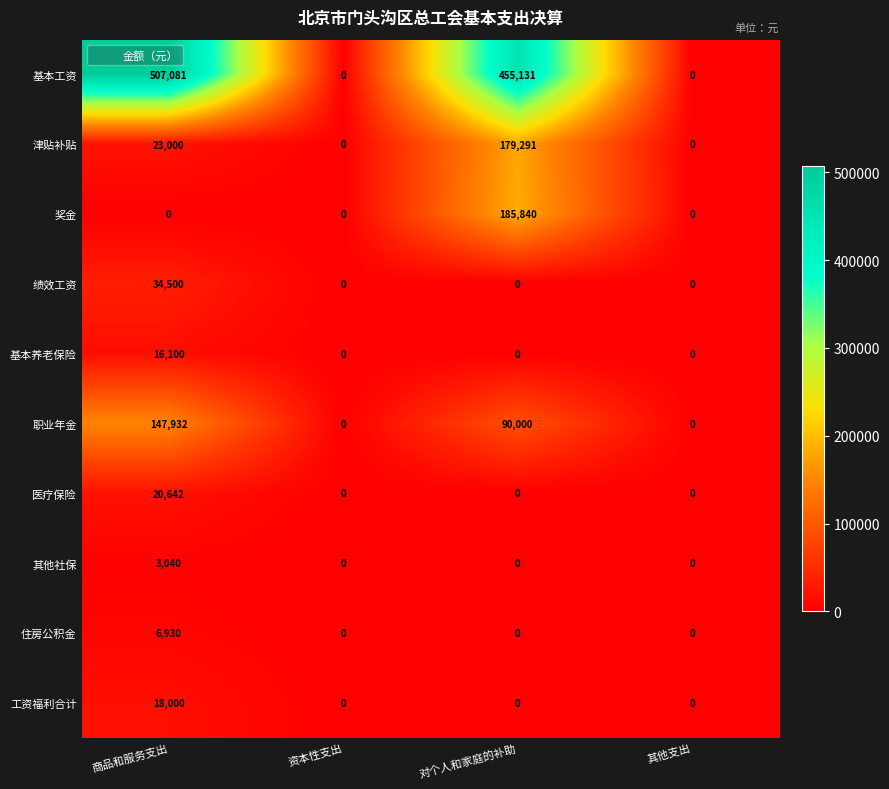

True or false: 医疗保险 has a value of -12059 at 其他支出.

False